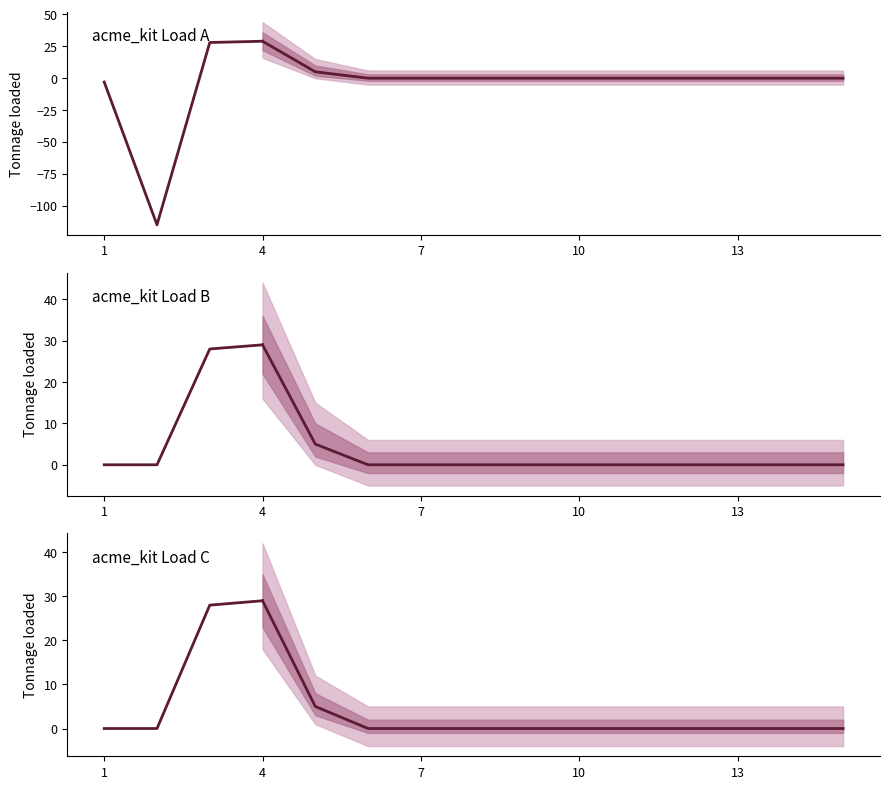

Rank the categories by tonnage_loaded value from lowest to highest.

2, 1, 6, 7, 8, 9, 10, 11, 12, 13, 14, 15, 5, 3, 4